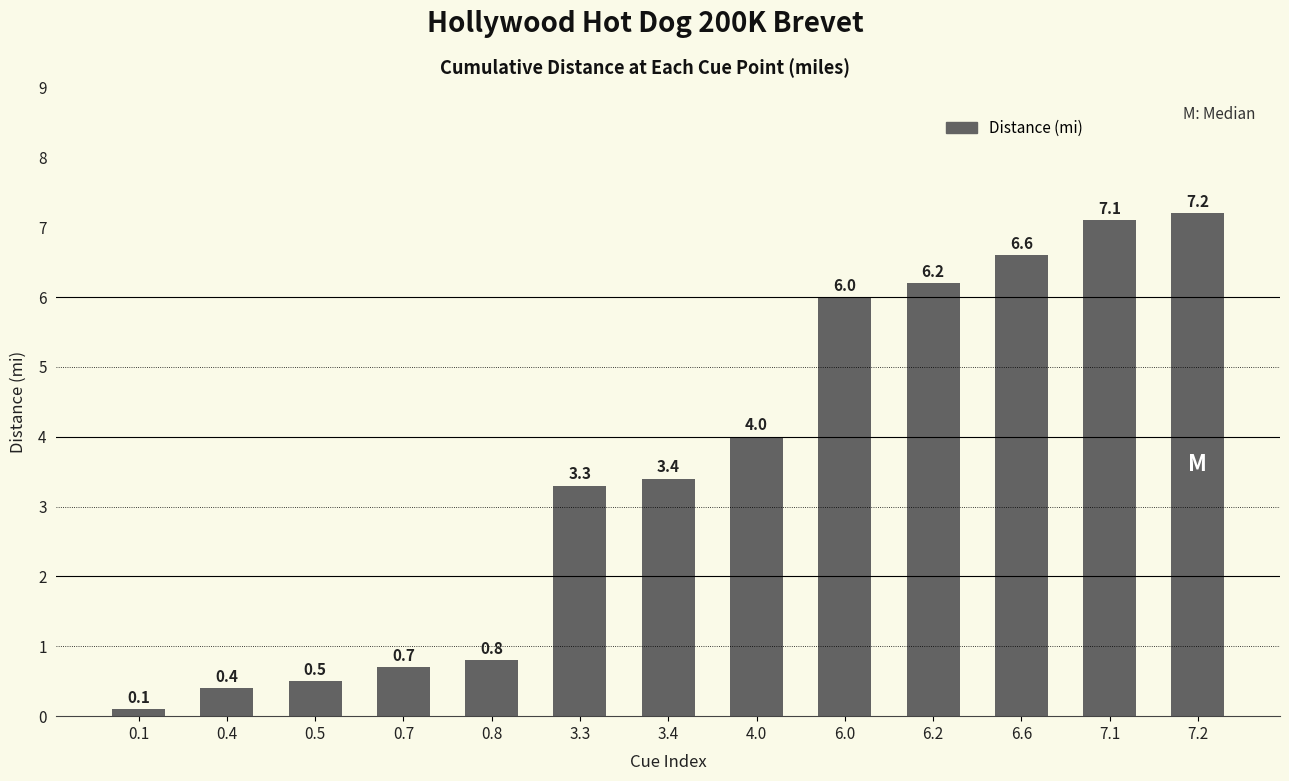

What is the sum of all values?

46.3